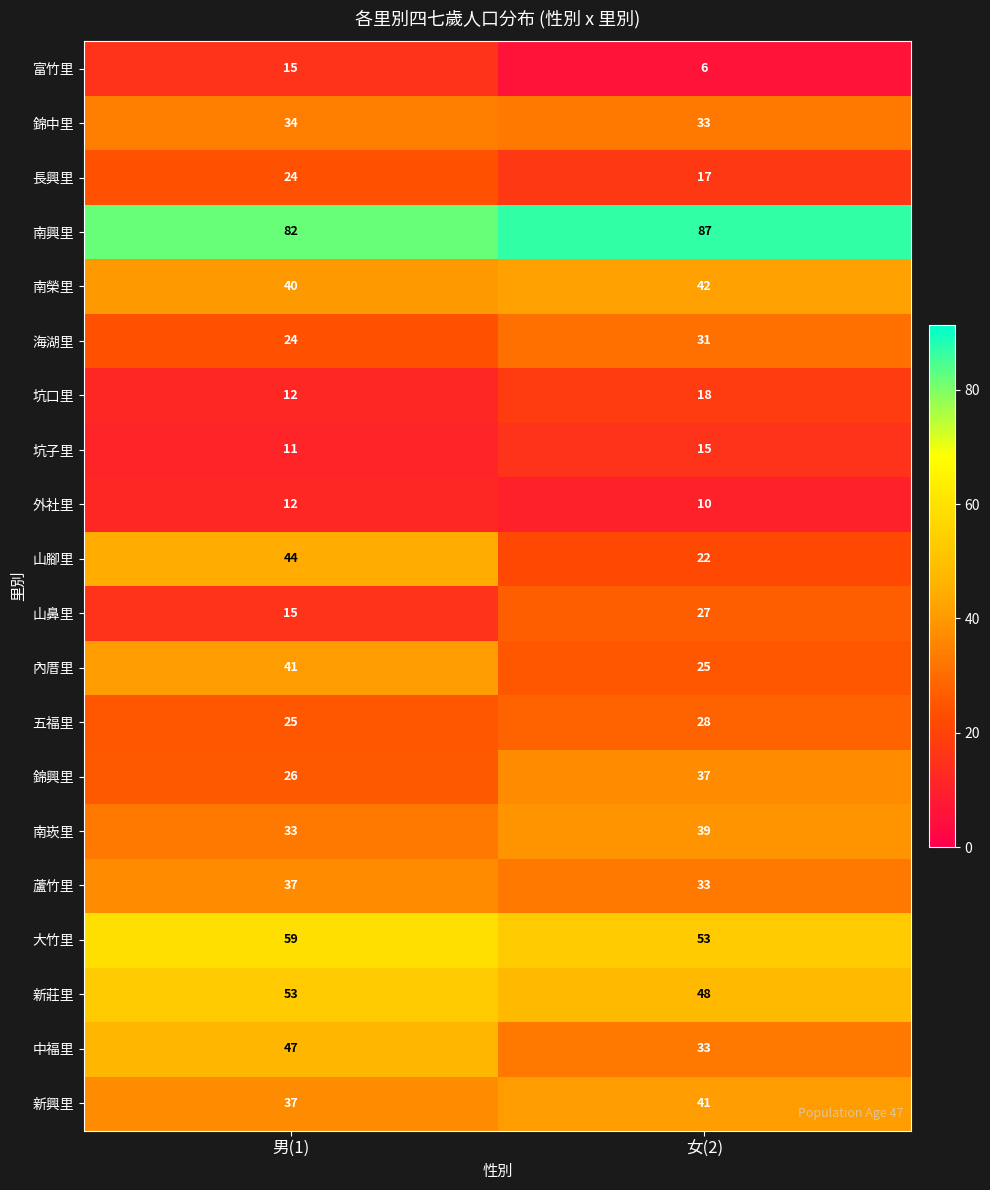

True or false: 海湖里 has a value of 24 at 男(1).

True